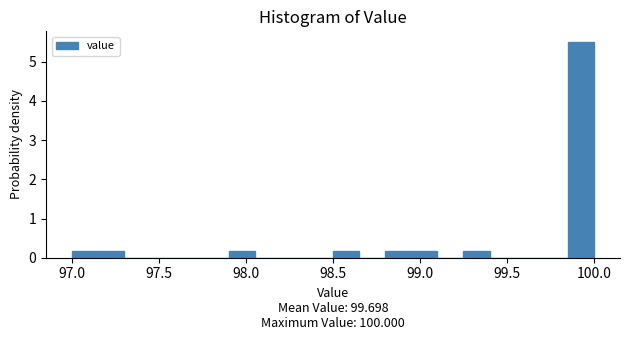

Around what value on the x-axis is the tallest bar? Give the approximate position of its centre, as read against the axis.

99.95